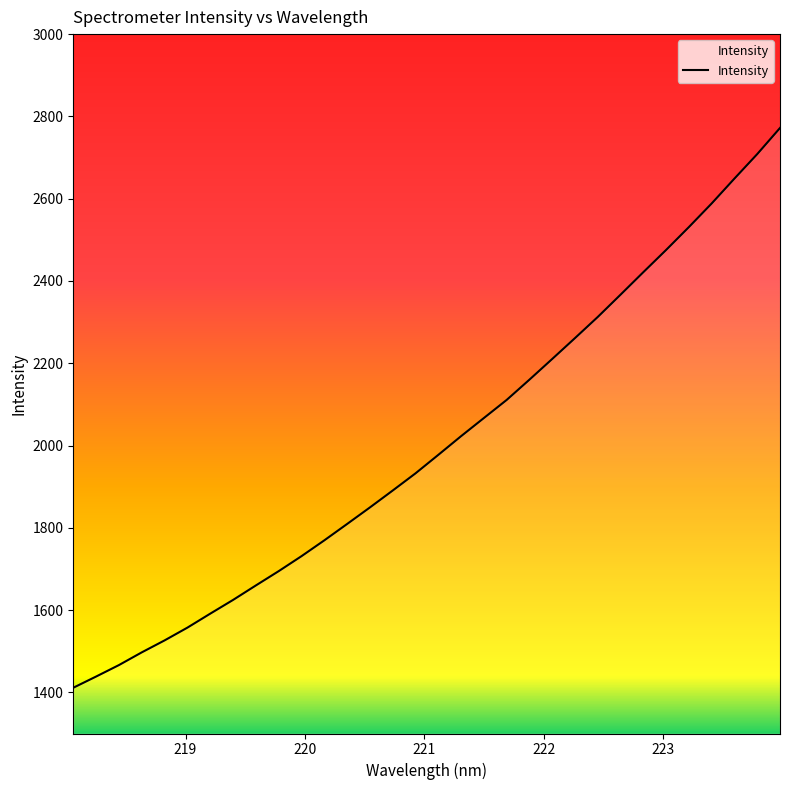

What is the difference between the maximum and minimum values?

1360.6